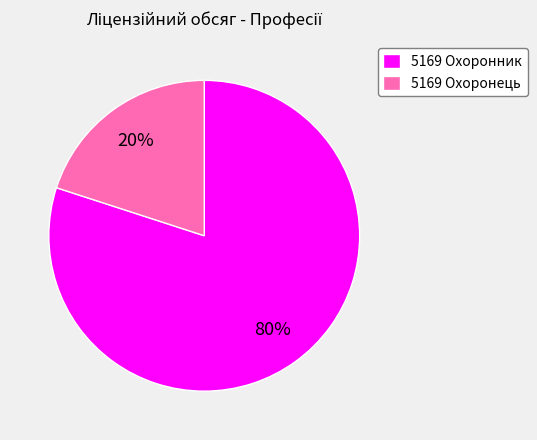

Which slice is the largest?

5169 Охоронник